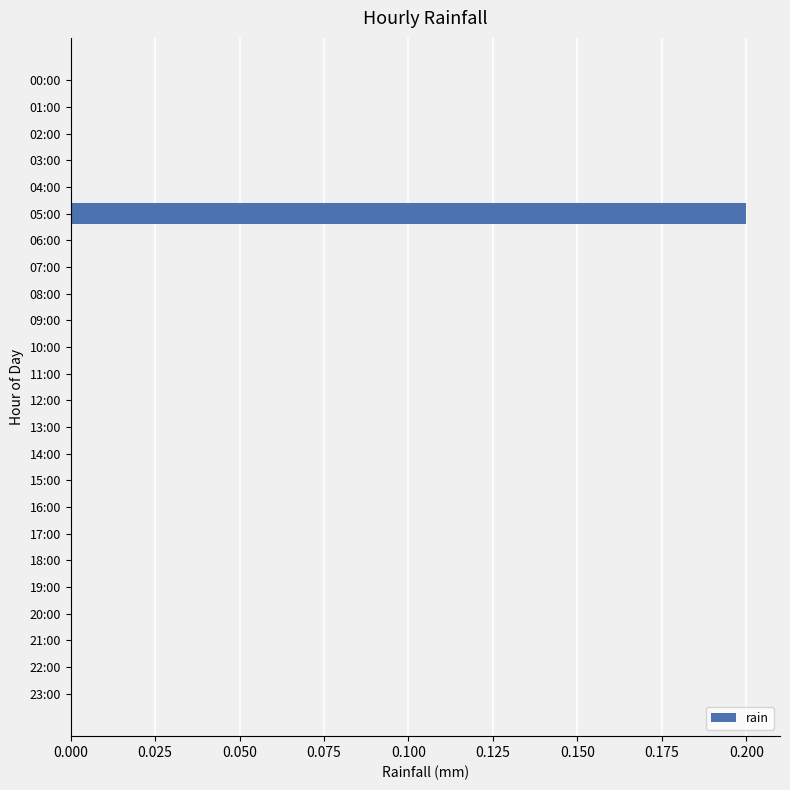

Reading bottom to top, transcribe all the data shown in this chart.

23:00=0.0	22:00=0.0	21:00=0.0	20:00=0.0	19:00=0.0	18:00=0.0	17:00=0.0	16:00=0.0	15:00=0.0	14:00=0.0	13:00=0.0	12:00=0.0	11:00=0.0	10:00=0.0	09:00=0.0	08:00=0.0	07:00=0.0	06:00=0.0	05:00=0.2	04:00=0.0	03:00=0.0	02:00=0.0	01:00=0.0	00:00=0.0